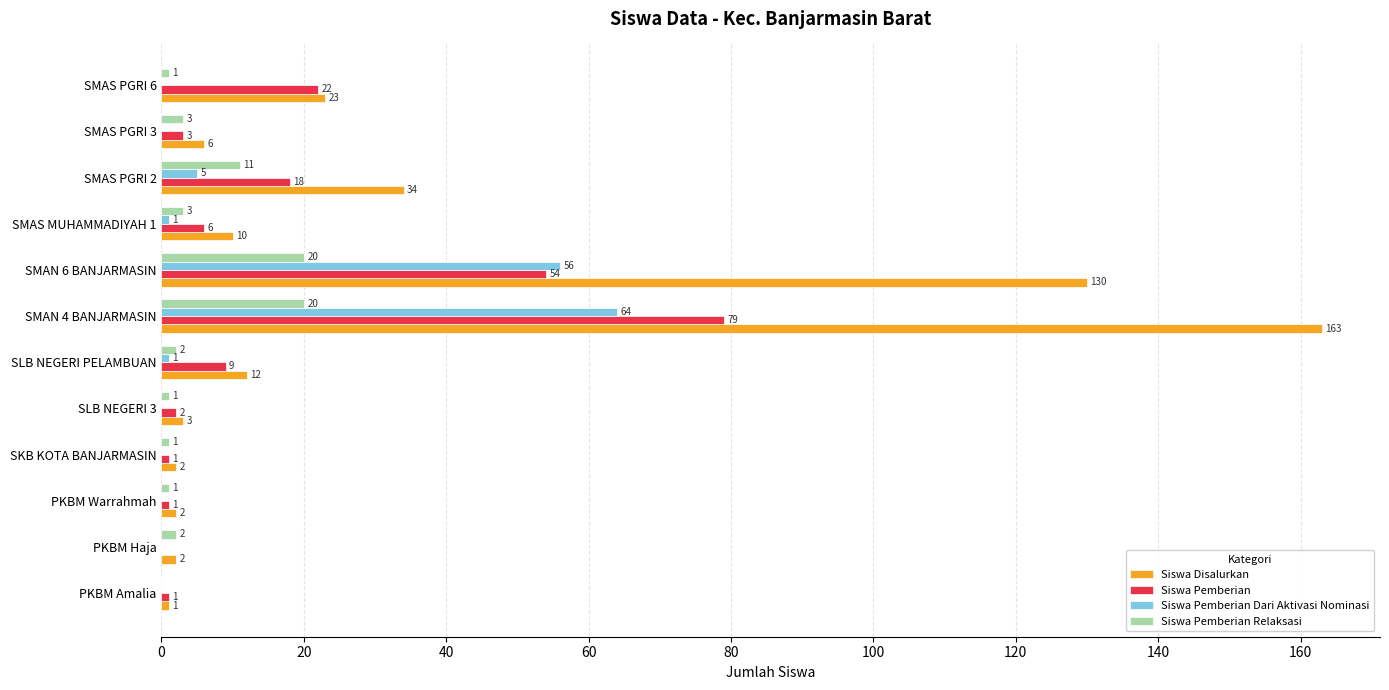

How many distinct data groups are displayed?

4